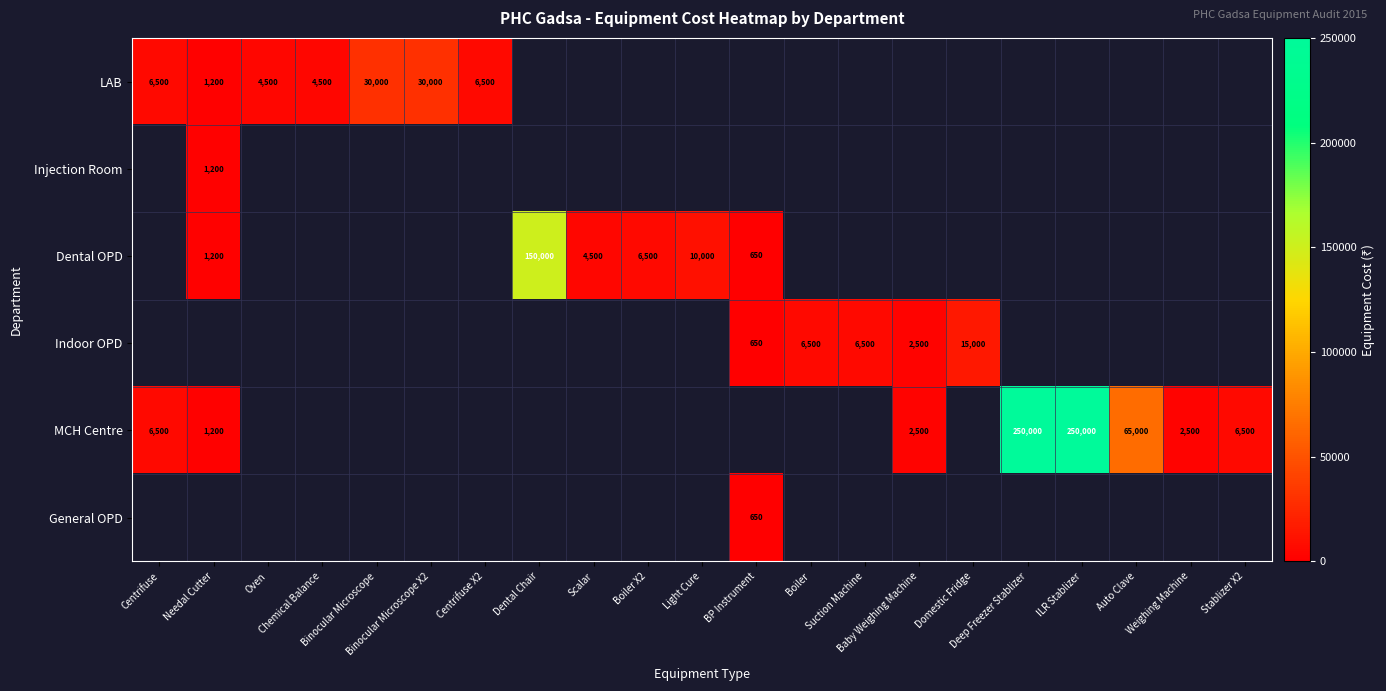

Which category has the highest value across all series?

Deep Freezer Stablizer